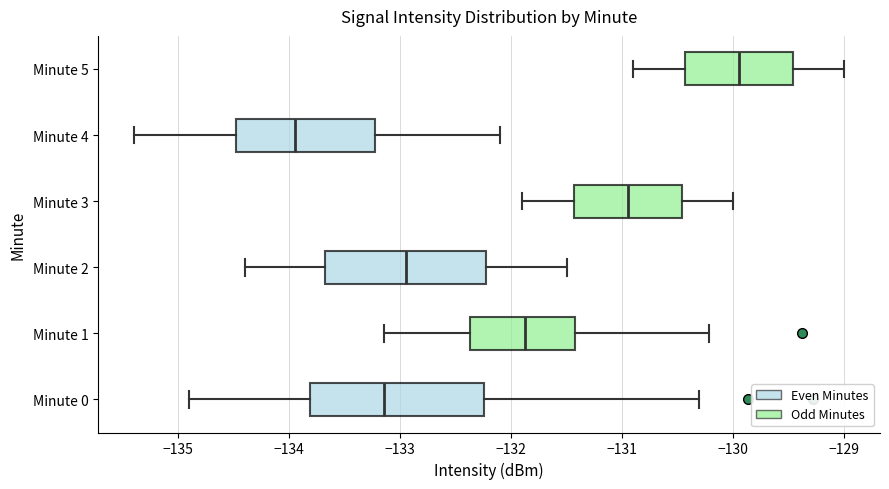

Which box's median line is the furthest to the right?

Minute 5